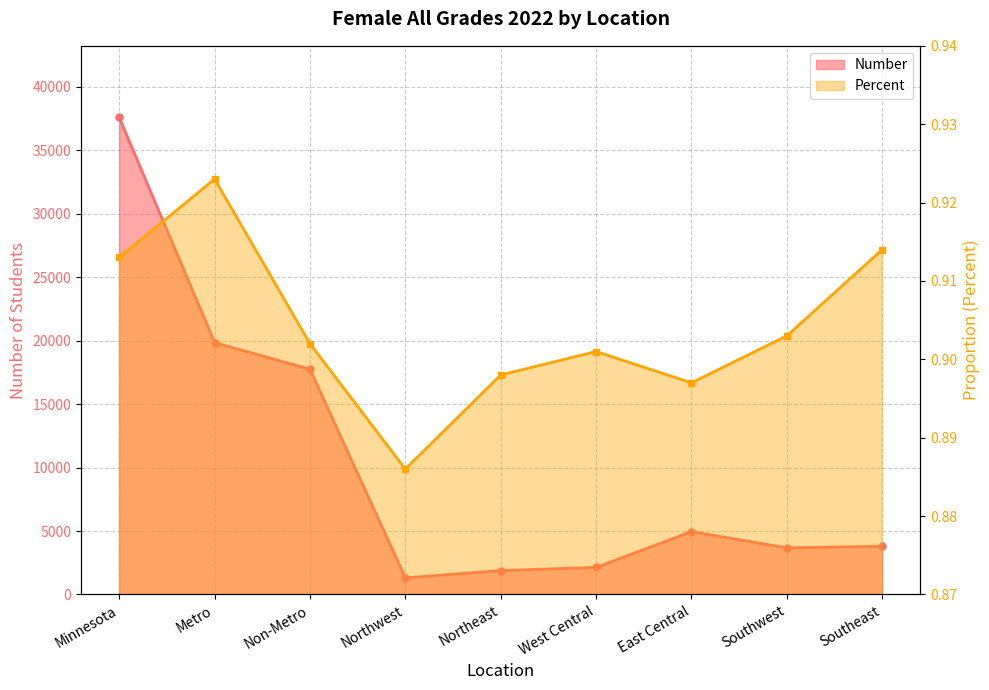

Rank the categories by Percent value from highest to lowest.

Metro, Southeast, Minnesota, Southwest, Non-Metro, West Central, Northeast, East Central, Northwest